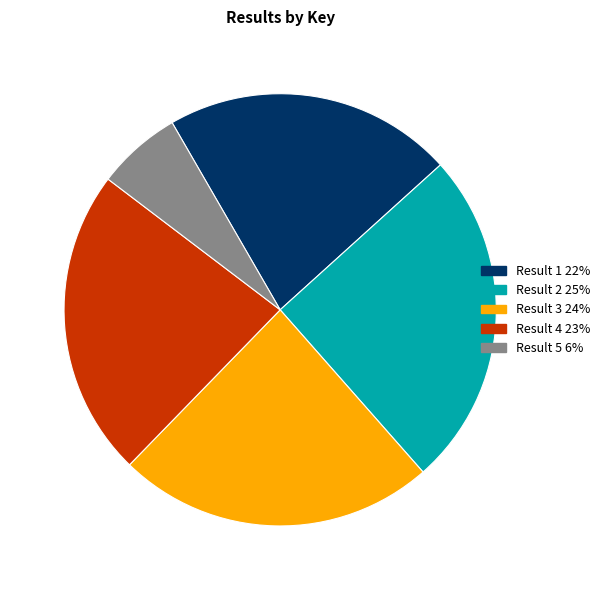

True or false: Result 5 accounts for 20% of the total.

False